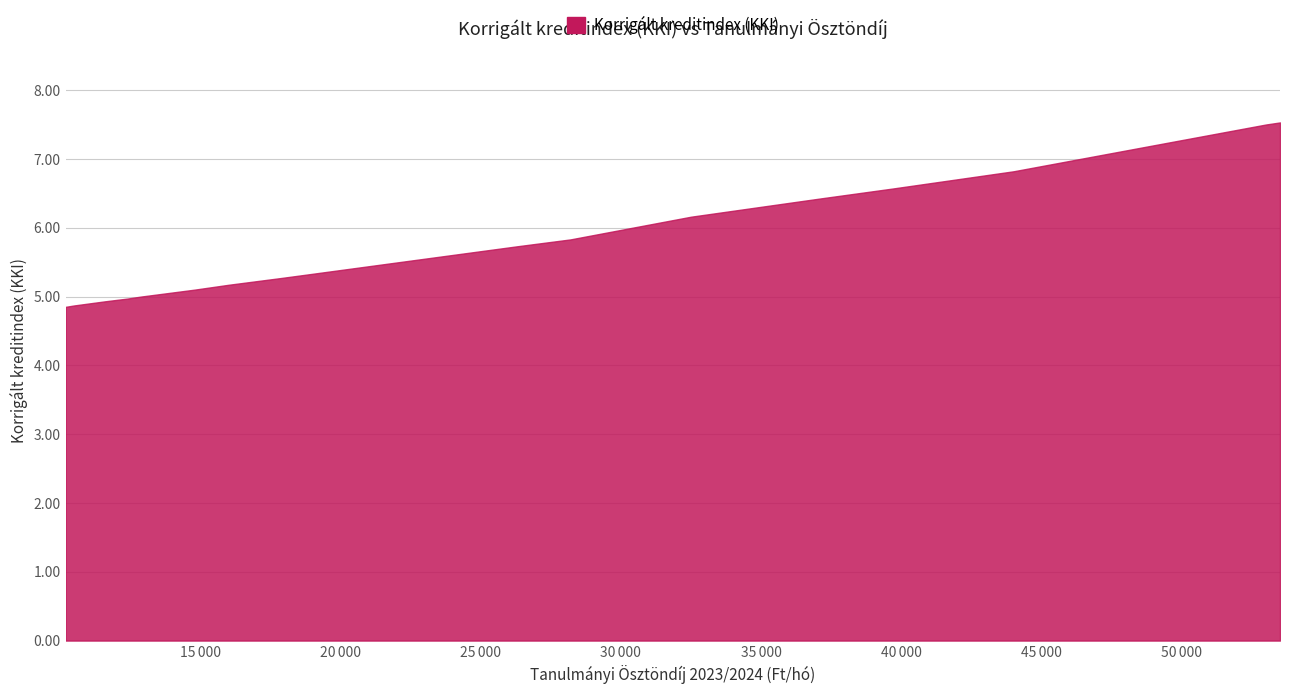

What is the difference between the values at 11600 and 12900?

0.1